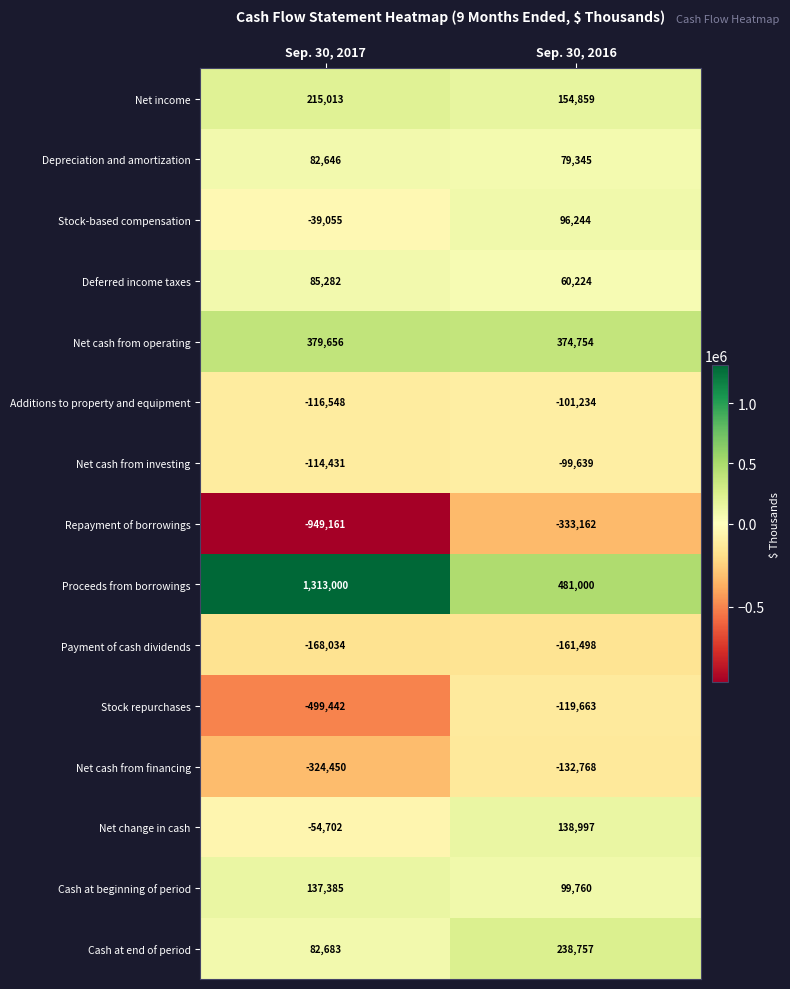

Where is Net change in cash nearest to the value 42147?

Sep. 30, 2017